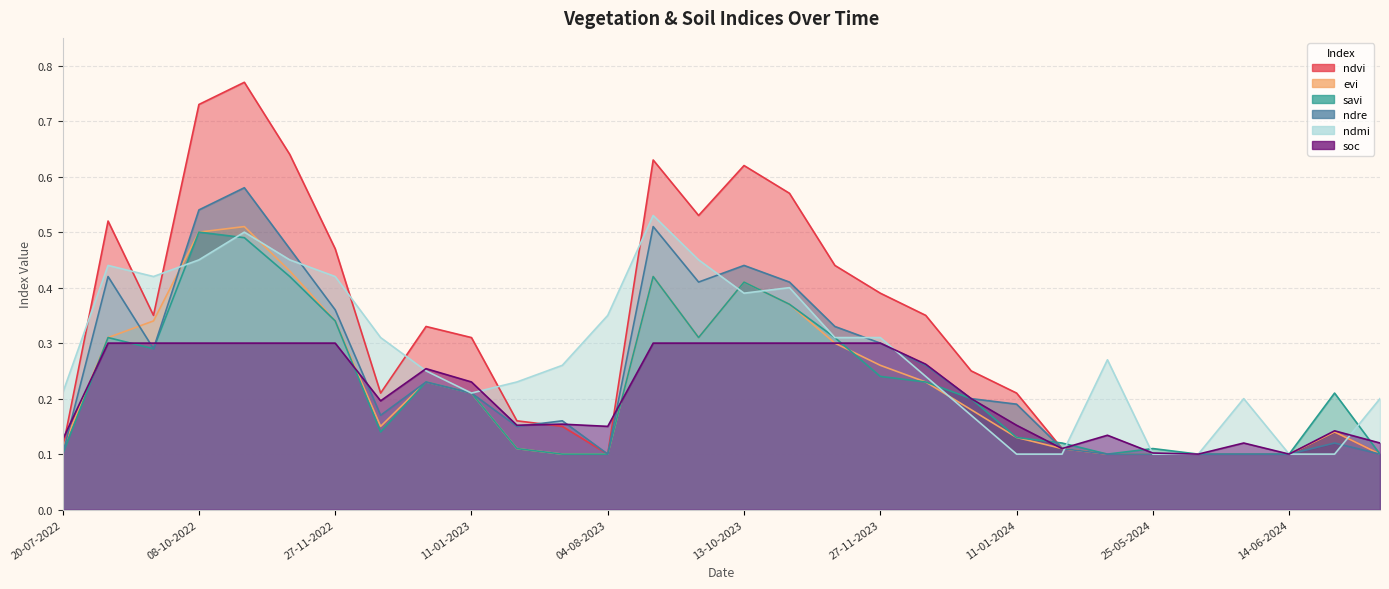

What are all the series names shown in the legend?

ndvi, evi, savi, ndre, ndmi, soc